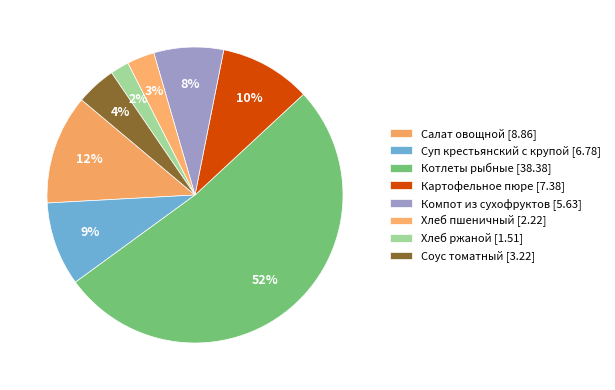

How many slices are in this pie chart?

8